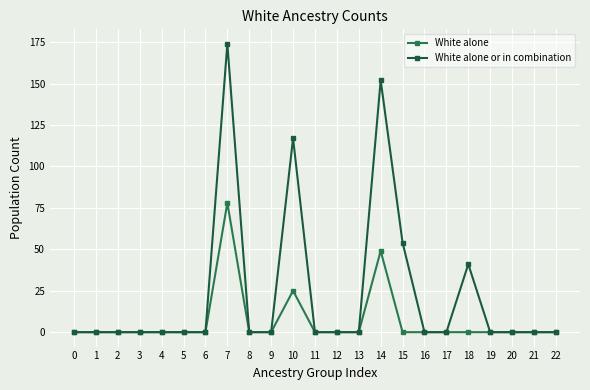

Is it true that White alone equals -41 at 12?

False